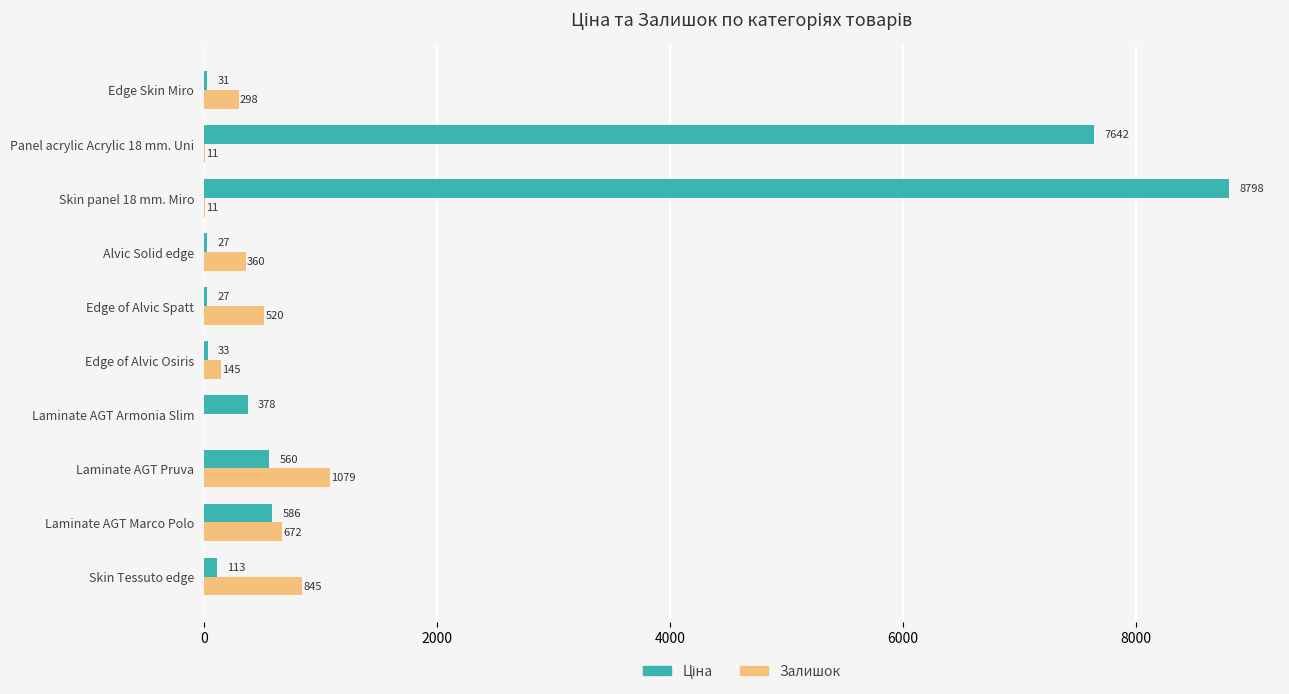

Read the Залишок value at Laminate AGT Marco Polo.

672.0